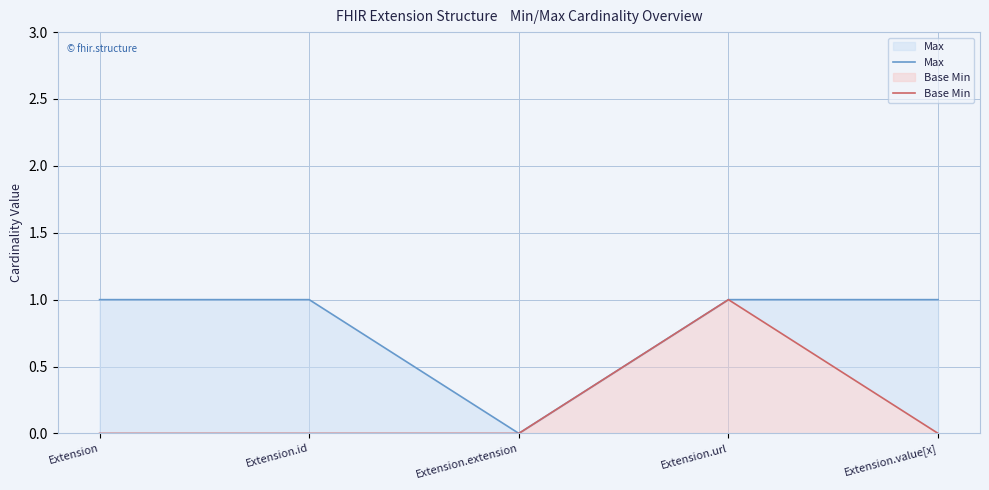

What is the label of the 3rd point from the left?

Extension.extension